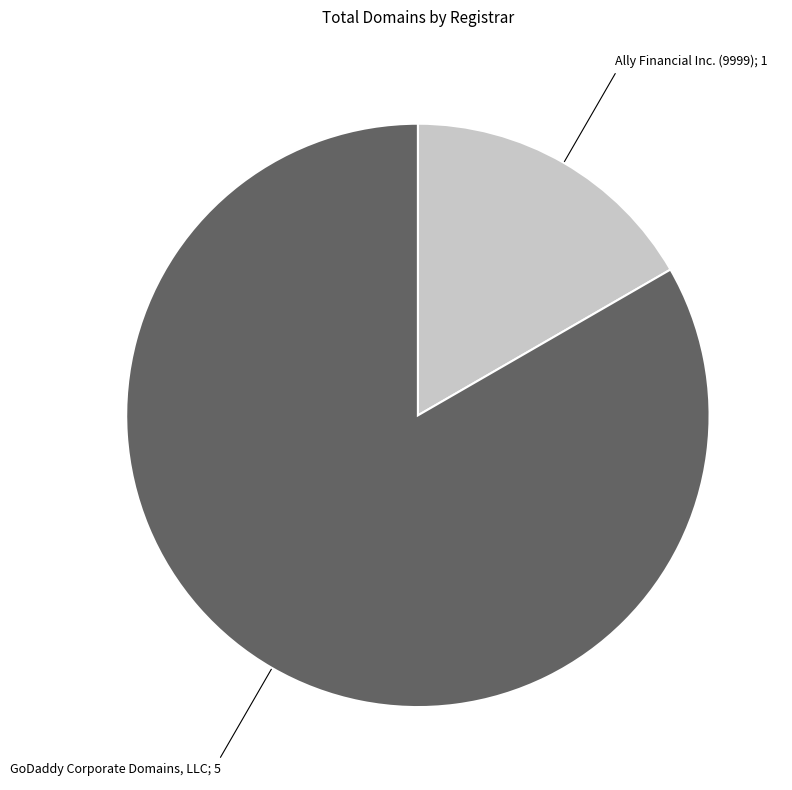

Is there any slice that represents more than half of the pie?

Yes